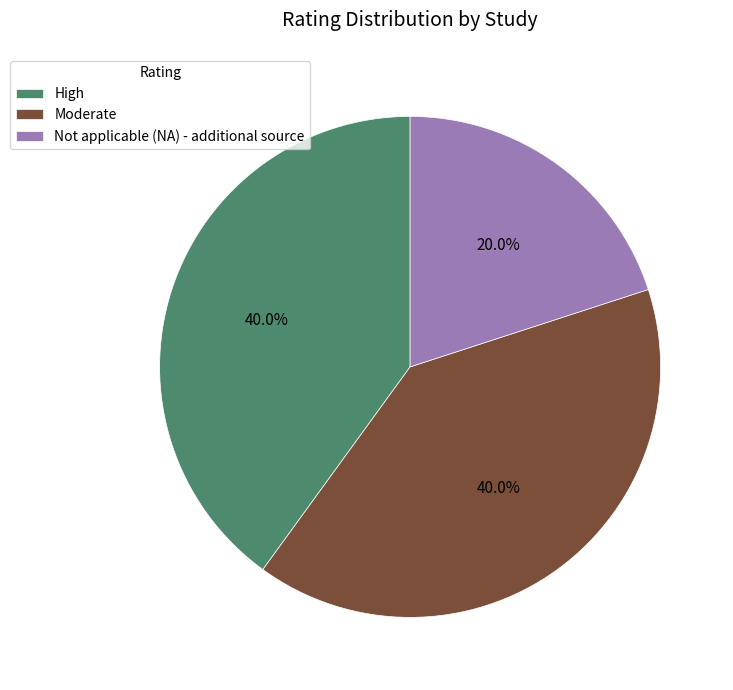

Does any single category account for the majority?

No